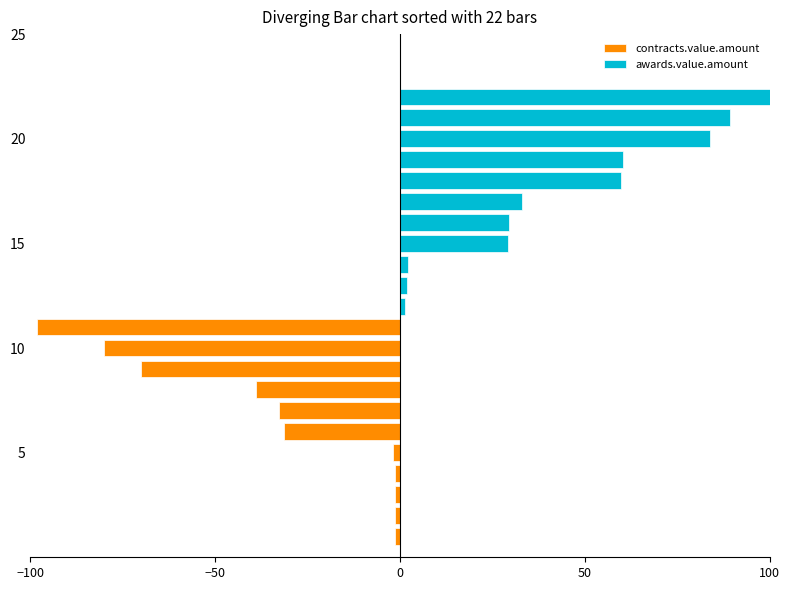

What is the smallest value displayed?

-98.2